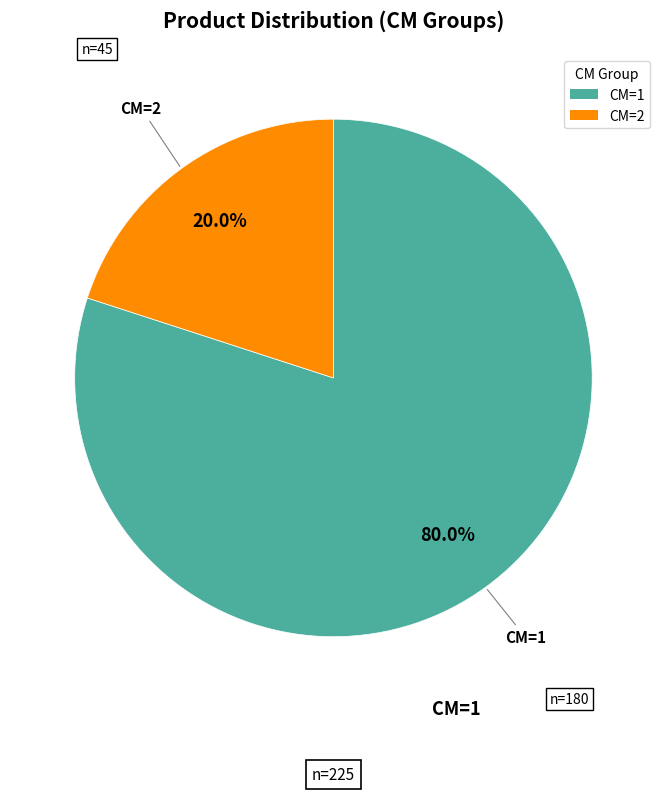

Does any single category account for the majority?

Yes